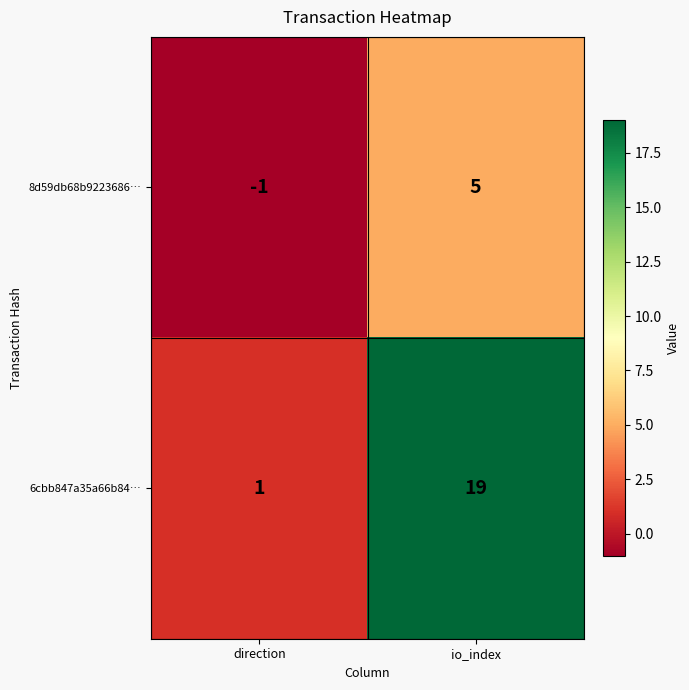

What is the sum of the 8d59db68b9223686… values at io_index and direction?

4